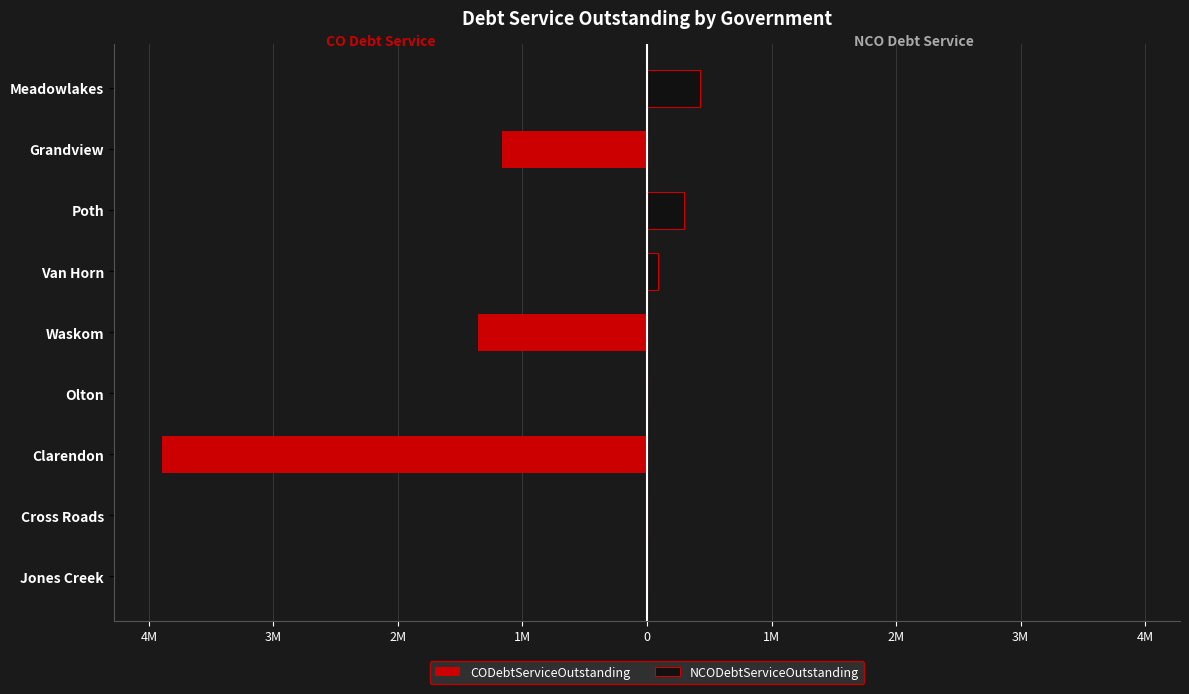

Count the number of data series in this chart.

2